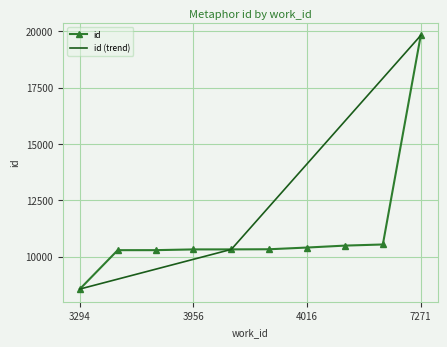

What is the minimum value shown in the chart?

8558.0